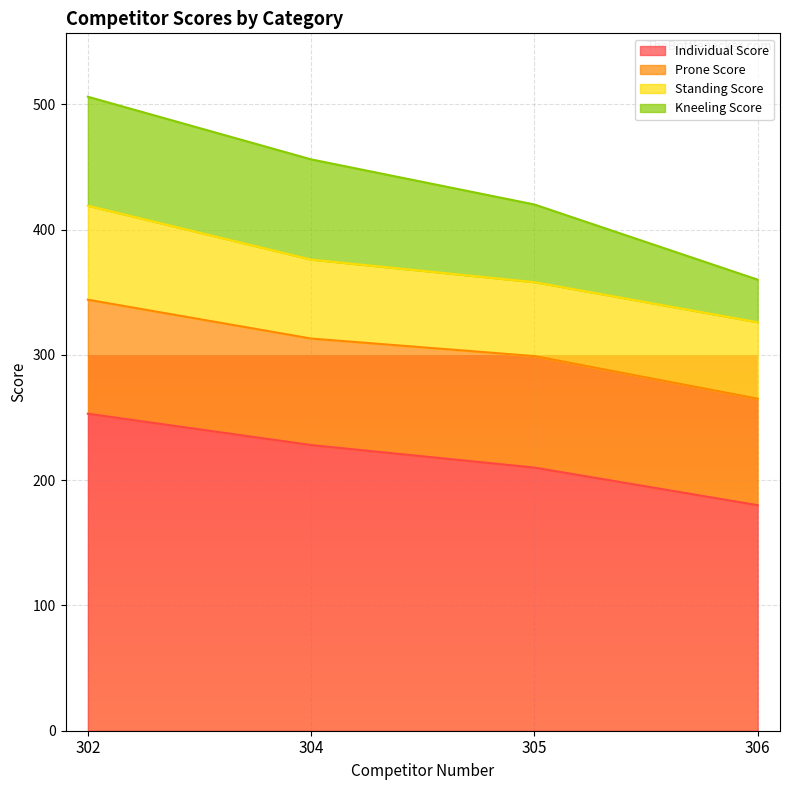

Which series has the largest total across all categories?

Individual Score